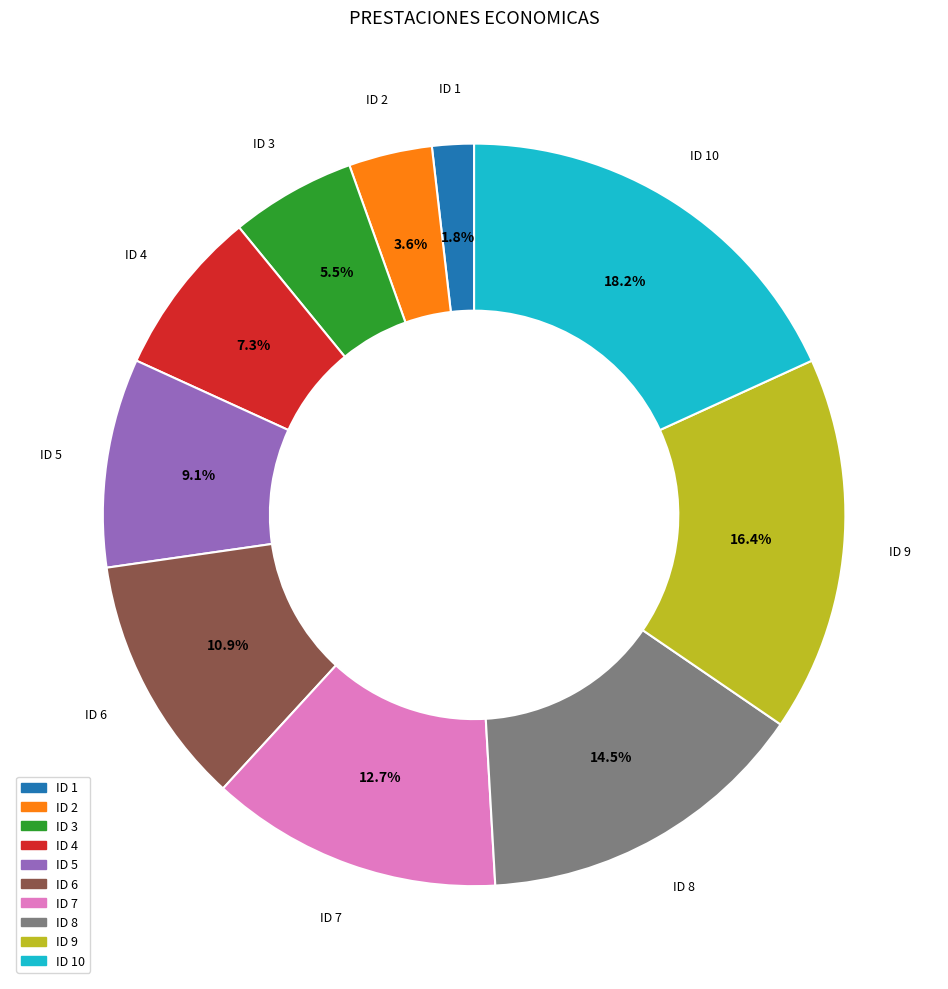

Combined, what portion of the pie is ID 5 and ID 2?

12.7%